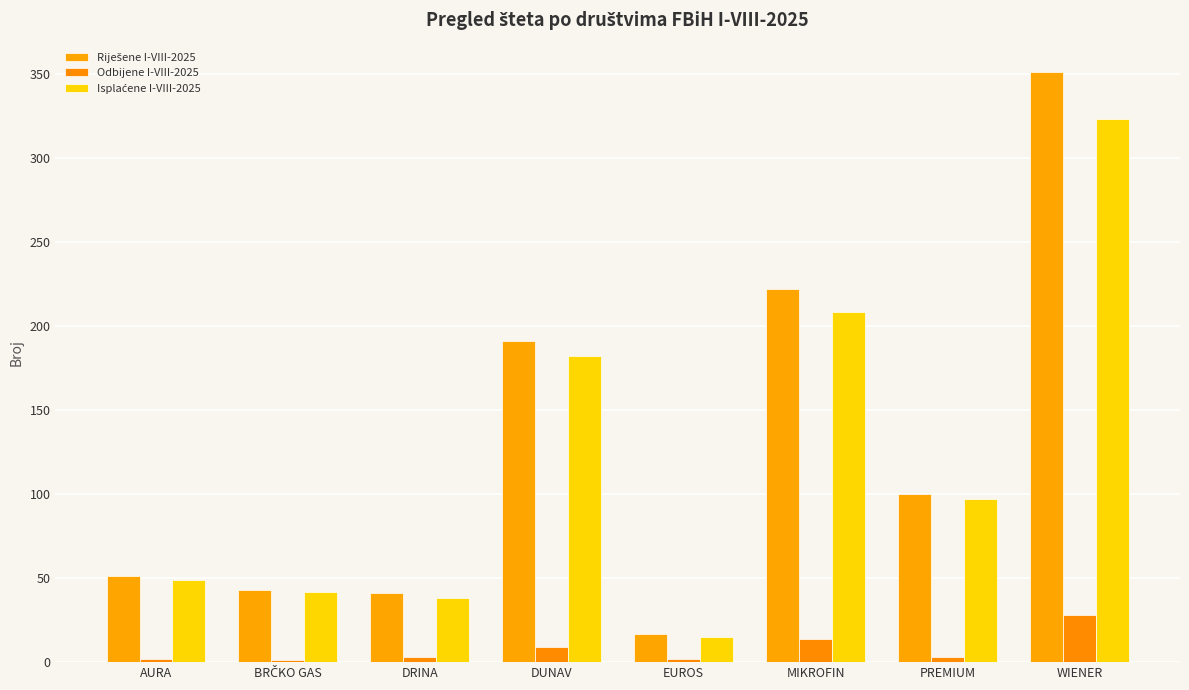

What is the label of the 8th bar from the right?

AURA